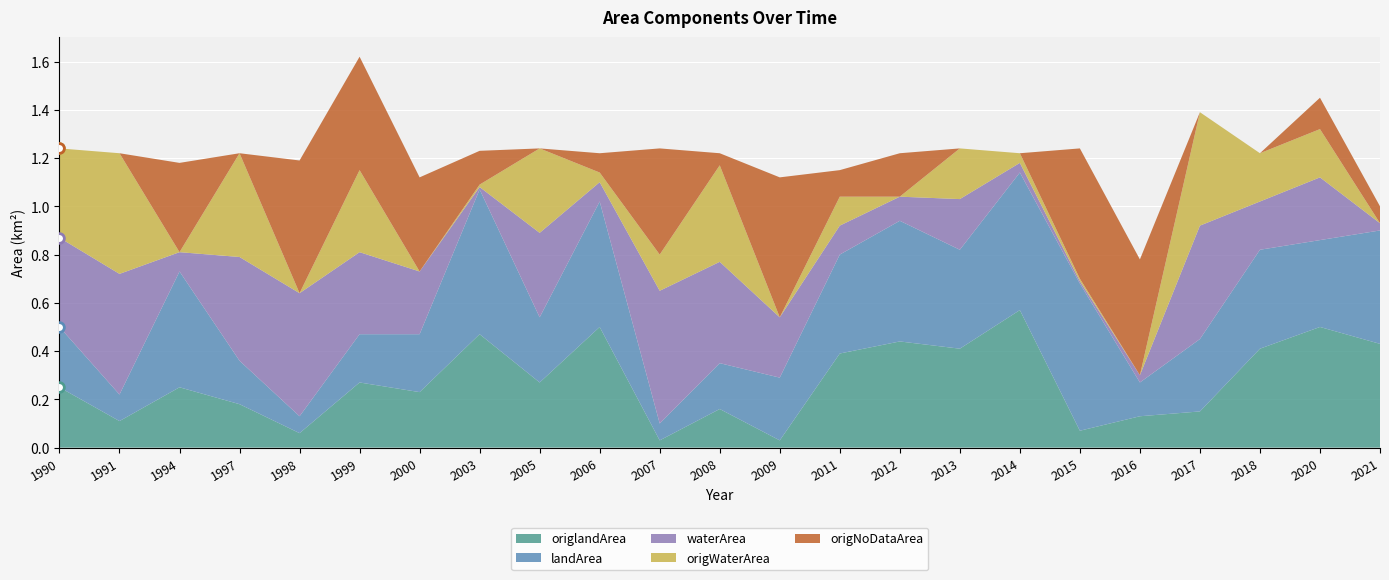

Where is origWaterArea nearest to the value 0?

1994